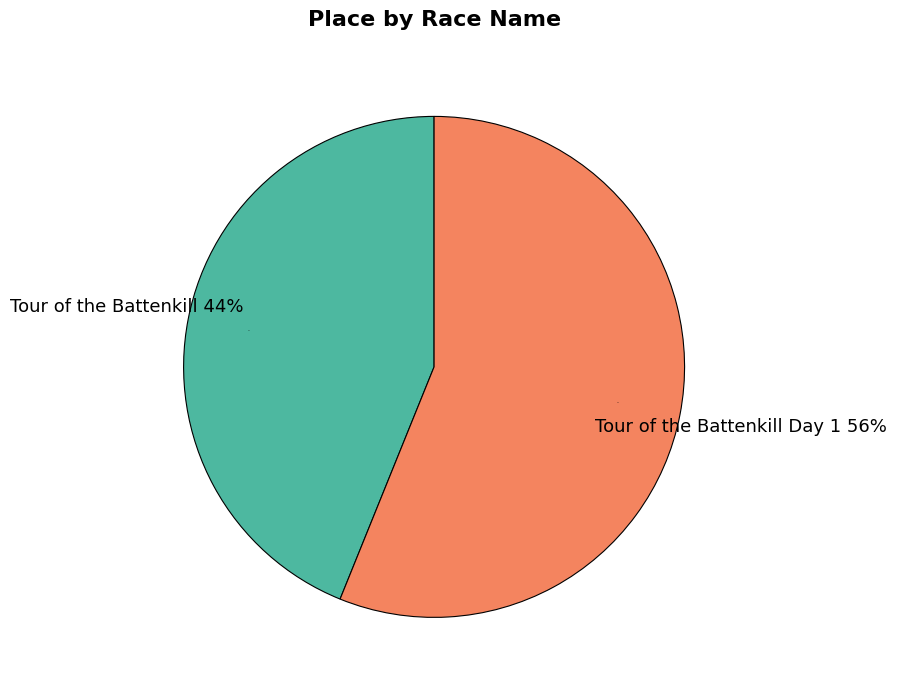

How many segments does this pie chart have?

2